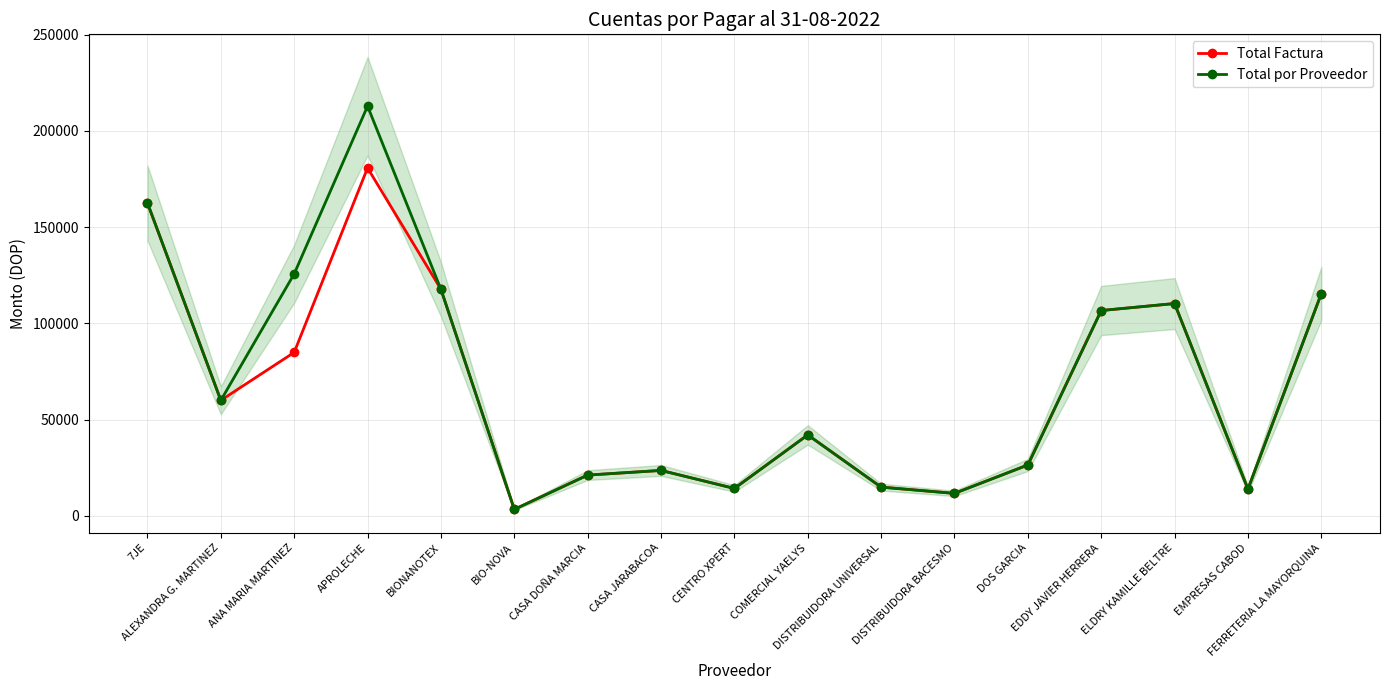

The Total por Proveedor series shows 60000.0 at ALEXANDRA G. MARTINEZ. True or false?

True